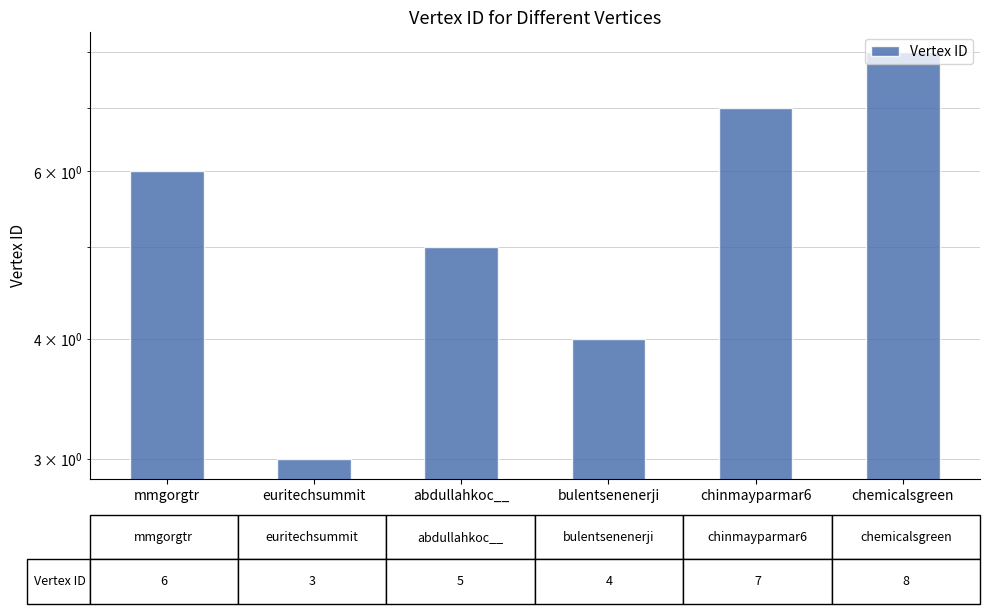

Reading left to right, extract all data points from this chart.

6	3	5	4	7	8